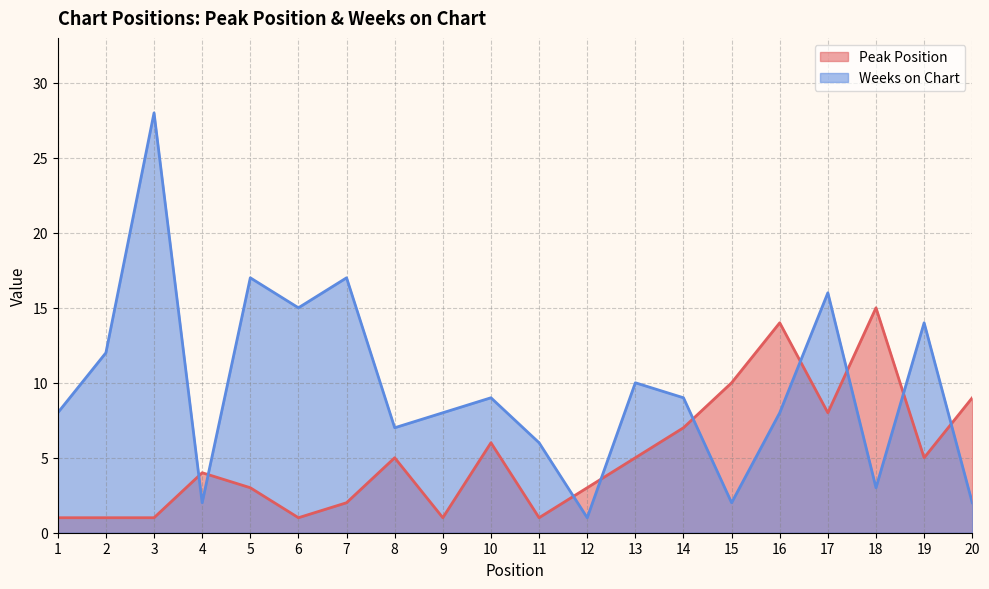

What is the difference between the Peak Position values at 3 and 18?

14